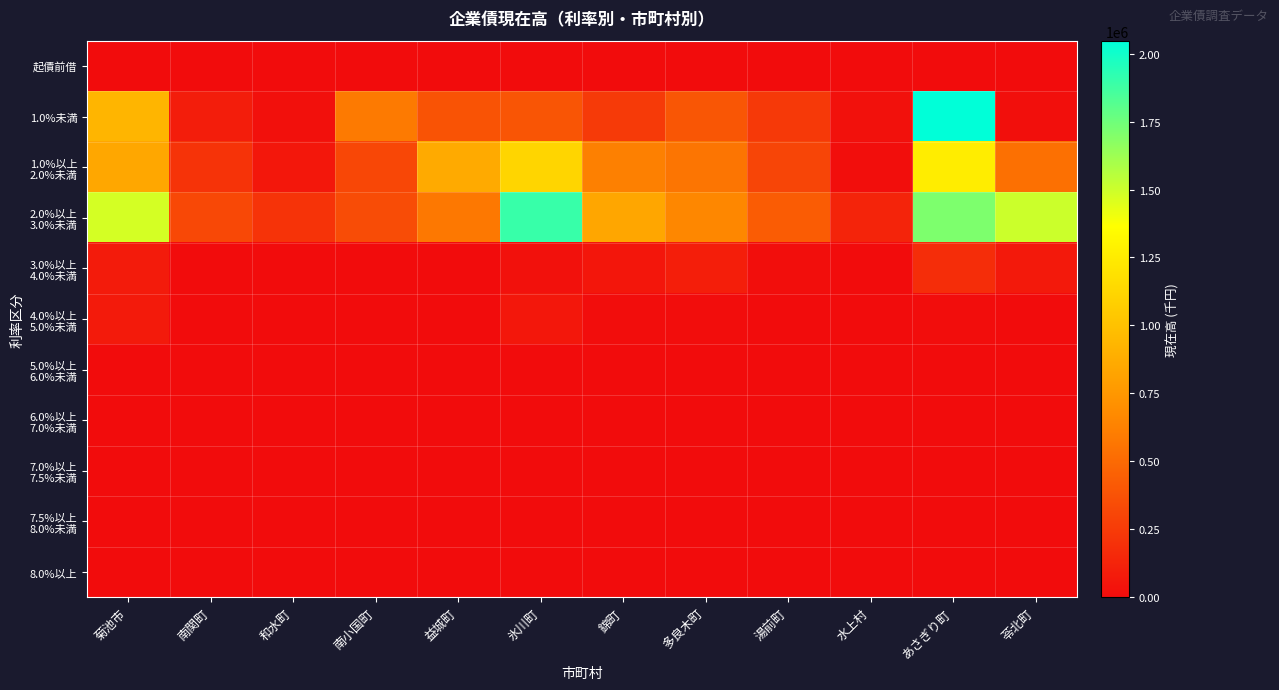

List the series in order of their peak value, highest first.

1.0%未満, 2.0%以上 3.0%未満, 1.0%以上 2.0%未満, 3.0%以上 4.0%未満, 4.0%以上 5.0%未満, 起債前借, 5.0%以上 6.0%未満, 6.0%以上 7.0%未満, 7.0%以上 7.5%未満, 7.5%以上 8.0%未満, 8.0%以上